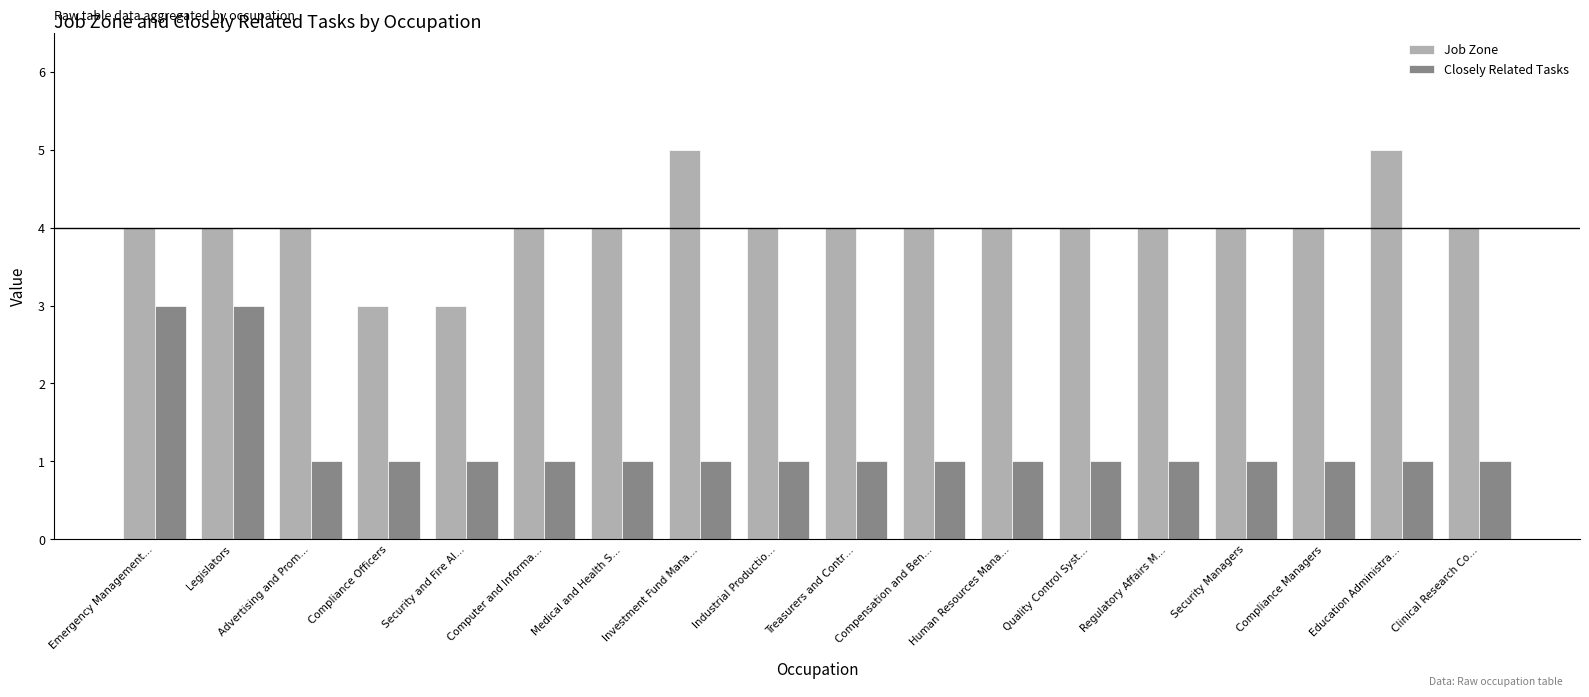

What are all the series names shown in the legend?

Job Zone, Closely Related Tasks